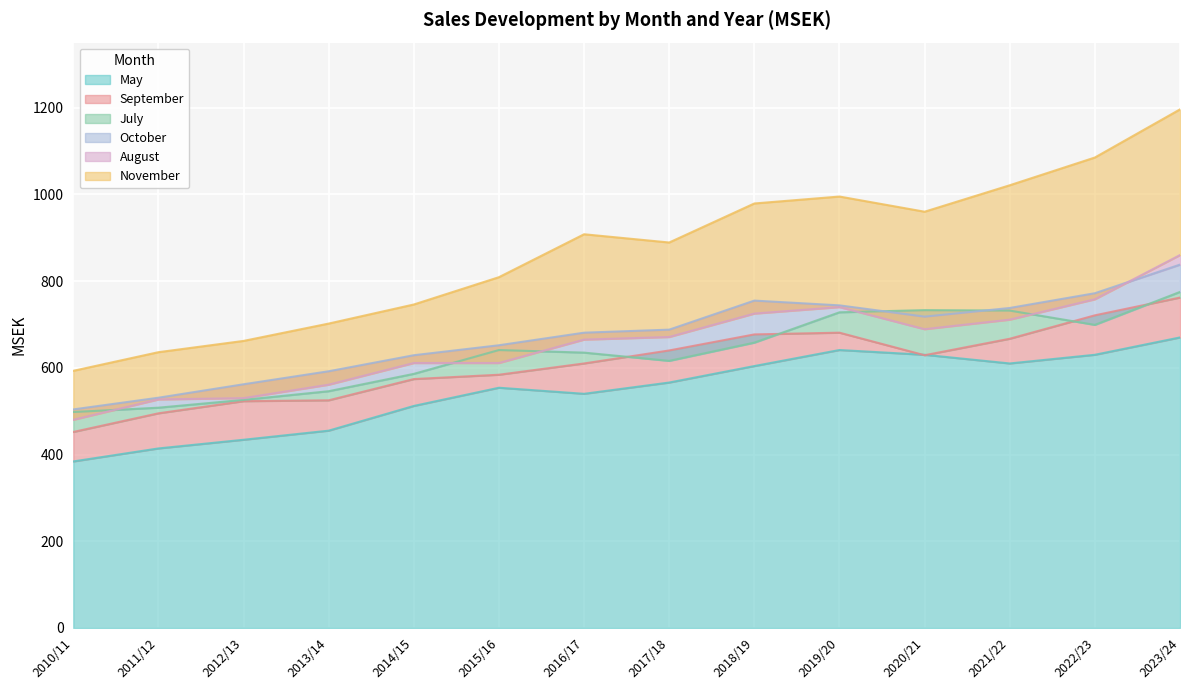

How many interior local valleys does the October series have?

1